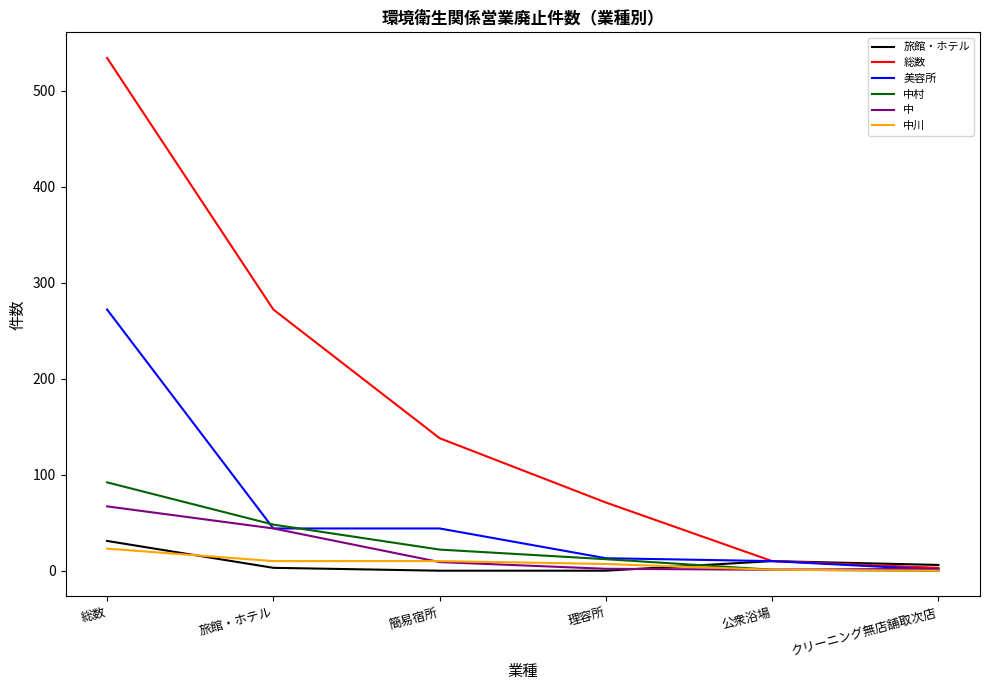

Which series has the largest total across all categories?

総数